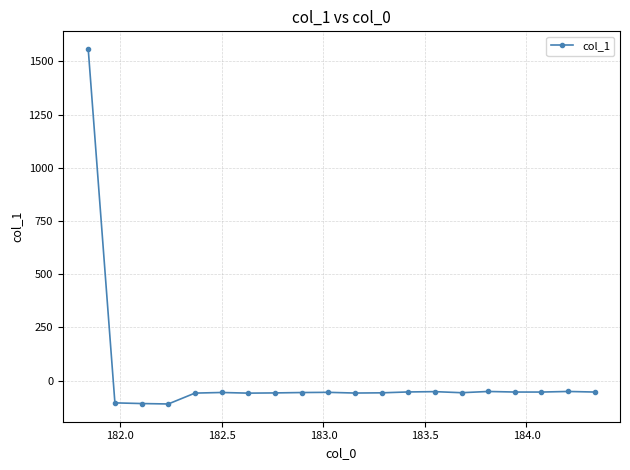

What is the value of the 8th point from the left?

-57.3